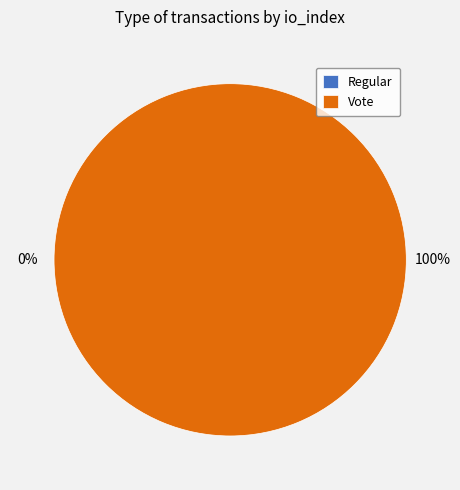

Which slice represents more than half of the pie?

Vote (io_index=2)